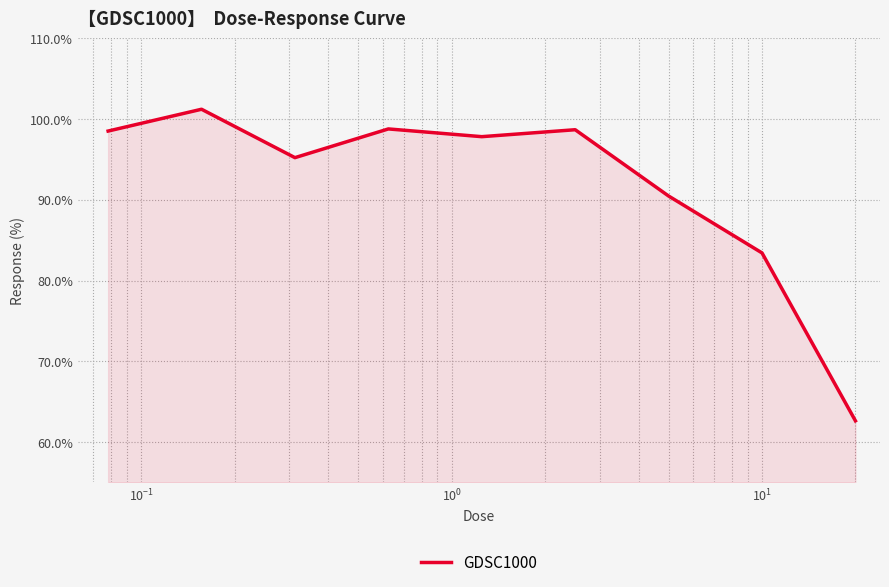

What is the maximum value shown in the chart?

101.2